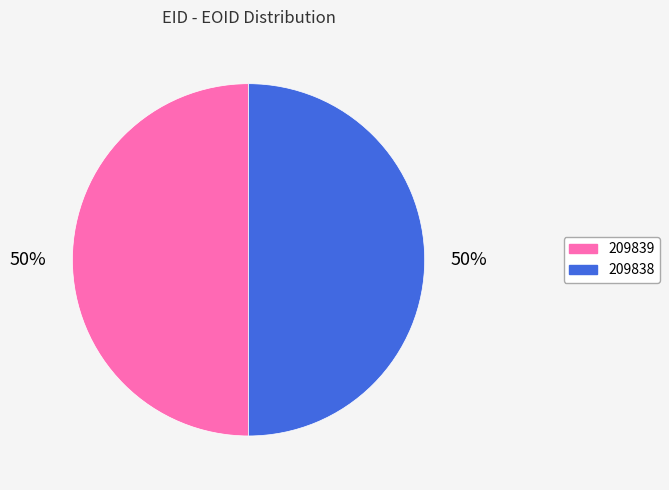

To the nearest percent, what percentage of the pie is 209839?

50%